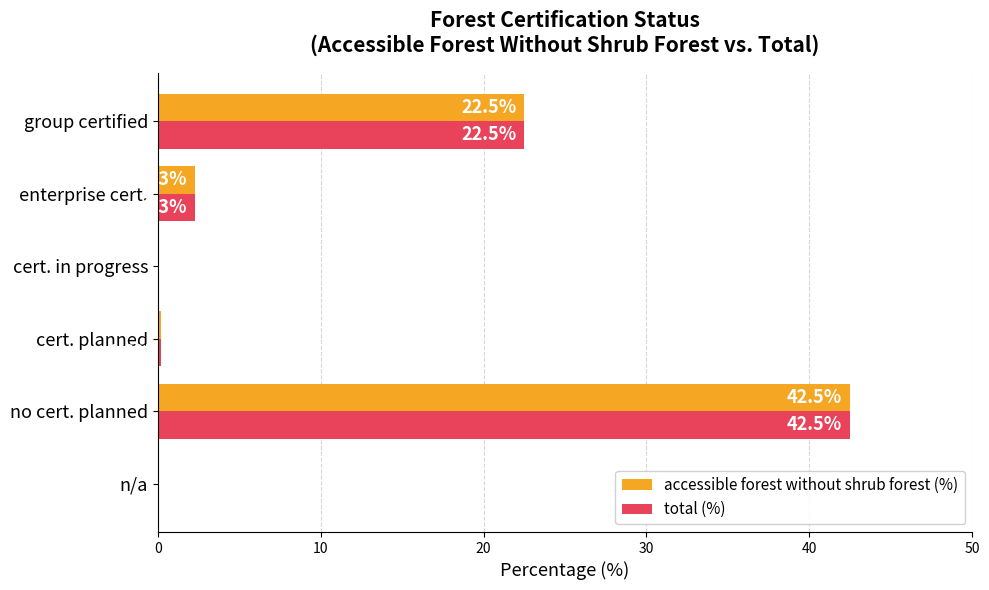

How many values in the total (%) series exceed 2?

3